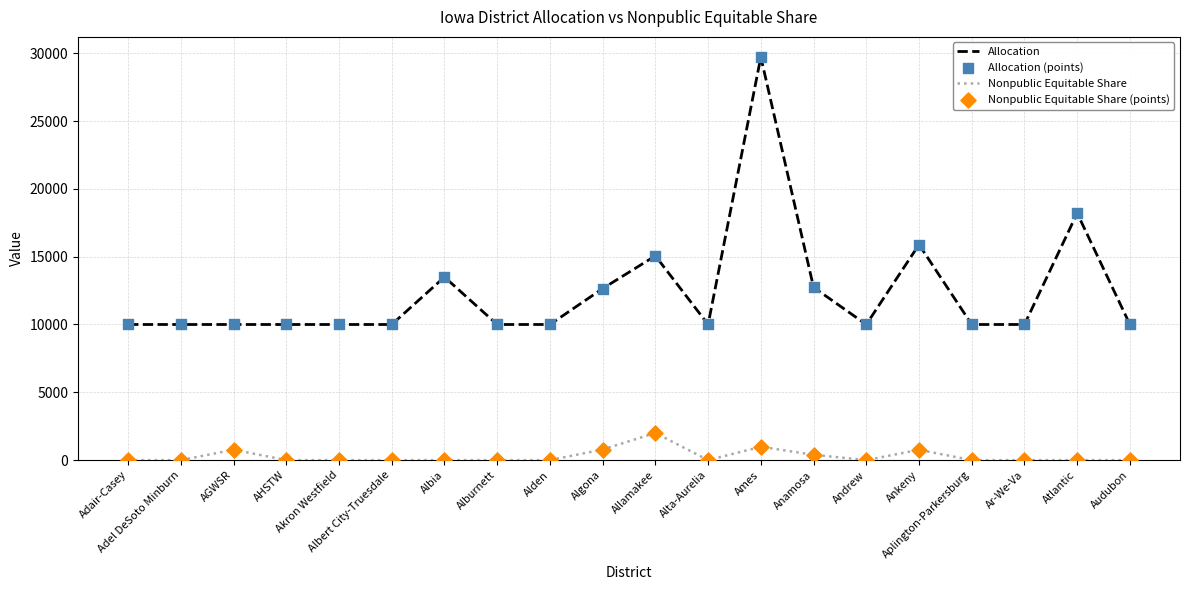

Which series has the largest total across all categories?

Allocation